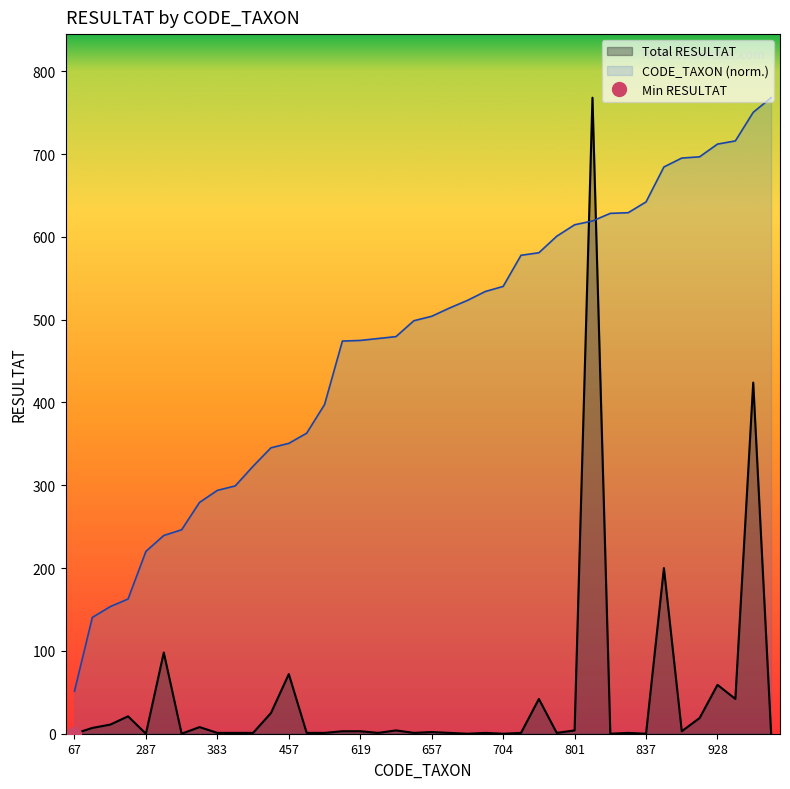

What is the difference between the CODE_TAXON values at 212 and 457?

188.0